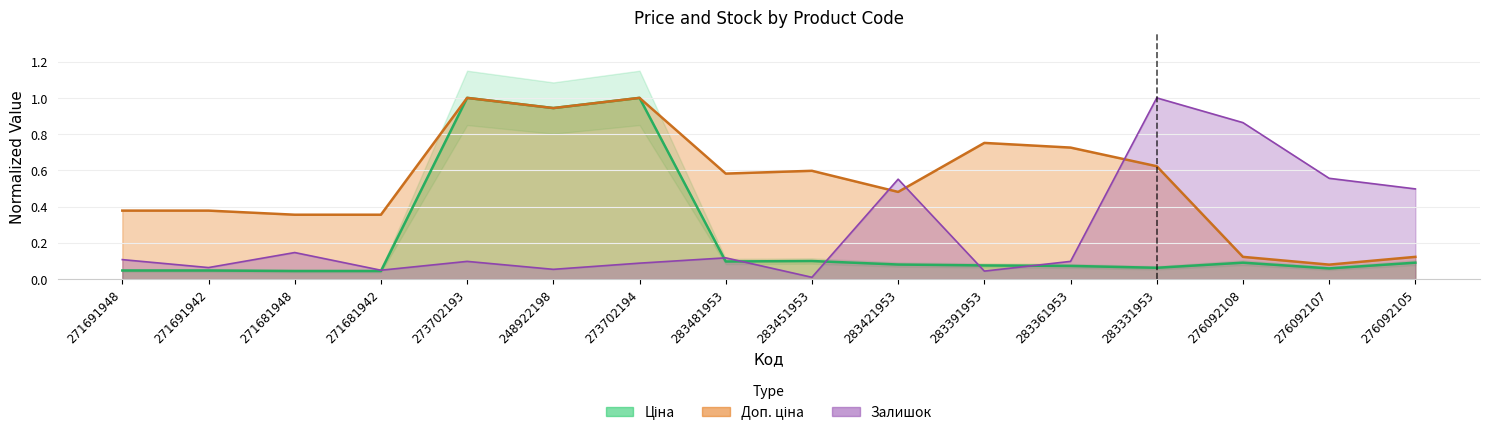

Which category has the lowest value across all series?

283451953